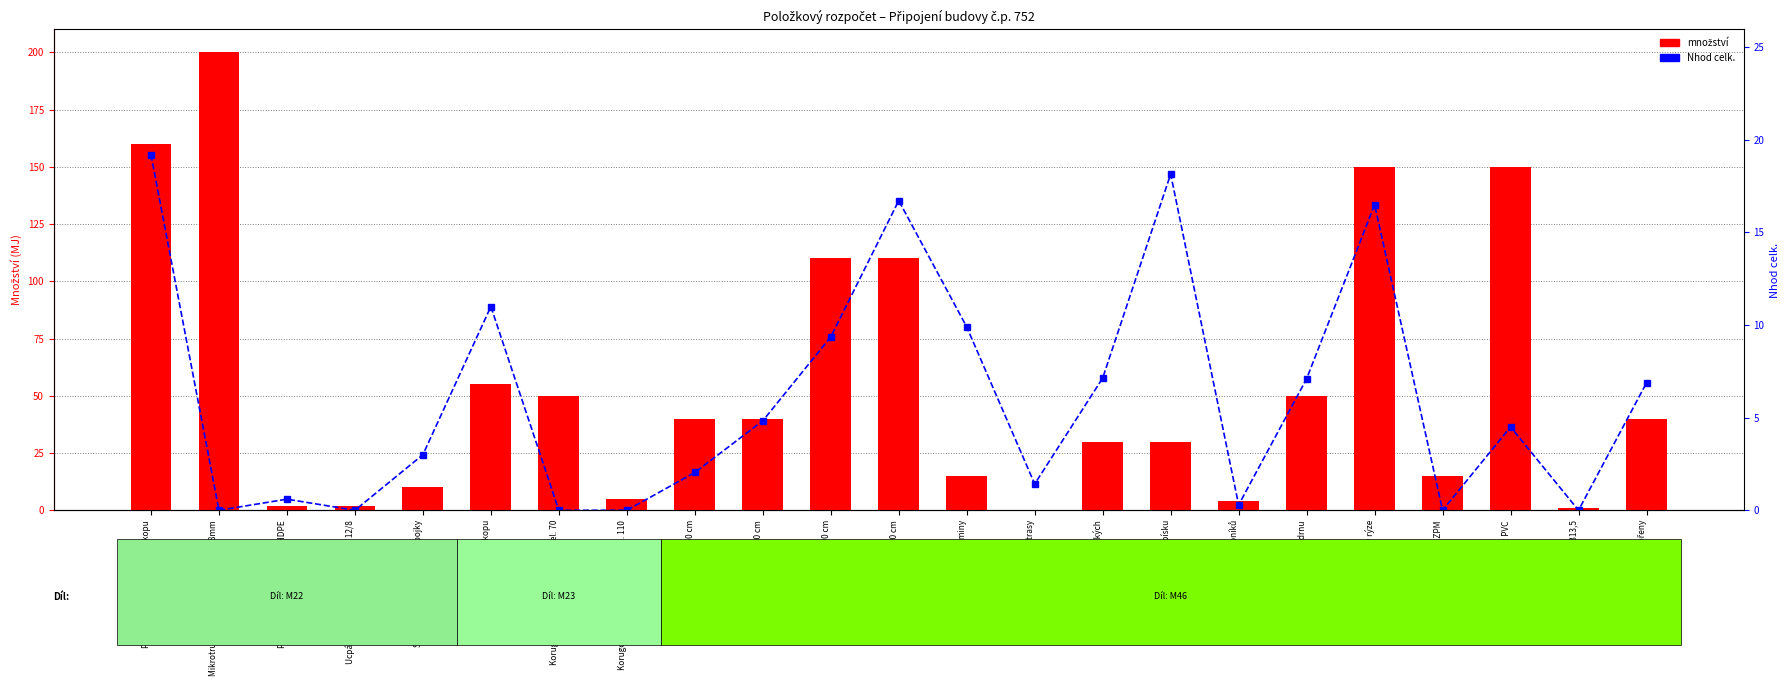

Rank the categories by množství value from lowest to highest.

Vytýčení kabelové trasy, Beton B13,5, Provizorní zaslepení konce HDPE, Ucpávka koncová HDPE Plasson 12/8, Vytrhání obrubníků, Korugovaná chránička ohebná vel. 110, Spojka trubky, vč. dodávy spojky, Naložení a odvoz zeminy, Písek kopaný ZPM, Vytrhání kostek velkých, Kladení dlažby do lože z písku, Výkop kabelové rýhy 35/50 cm, Zához rýhy 35/50 cm, Odstranění křovin i s kořeny, Korugovaná chránička ohebná vel. 70, Sejmutí drnu, Uložení chráničky ve výkopu, Výkop kabelové rýhy 35/90 cm, Zához rýhy 35/90 cm, Zřízení kabelového lože v rýze, Fólie výstražná z PVC, Položení trubky HDPE do výkopu, Mikrotrubička zodolněná HDPE 12/8mm